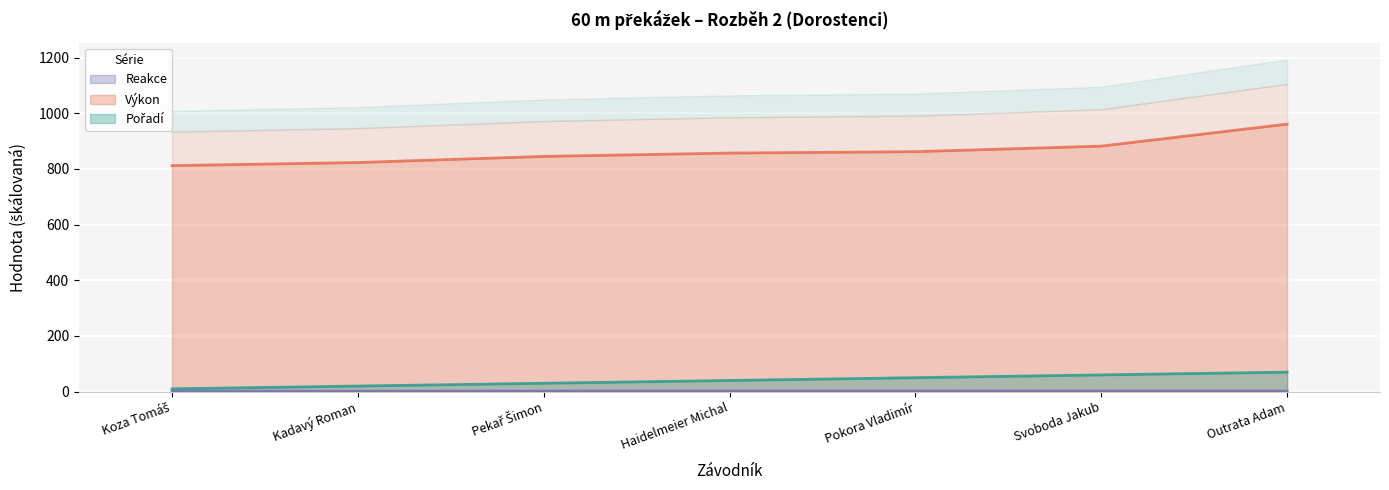

Rank the categories by Reakce value from lowest to highest.

Kadavý Roman, Koza Tomáš, Svoboda Jakub, Outrata Adam, Pokora Vladimír, Pekař Šimon, Haidelmeier Michal